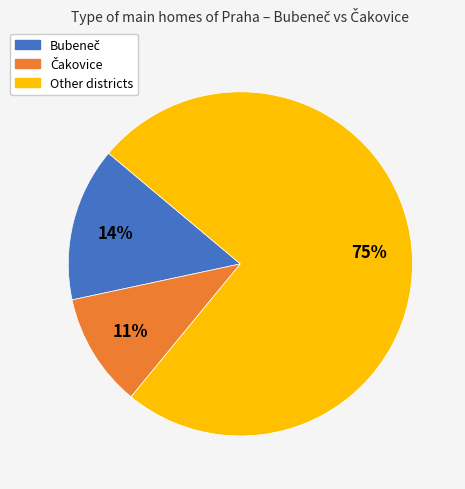

What percentage is the Other slice, to the nearest percent?

75%